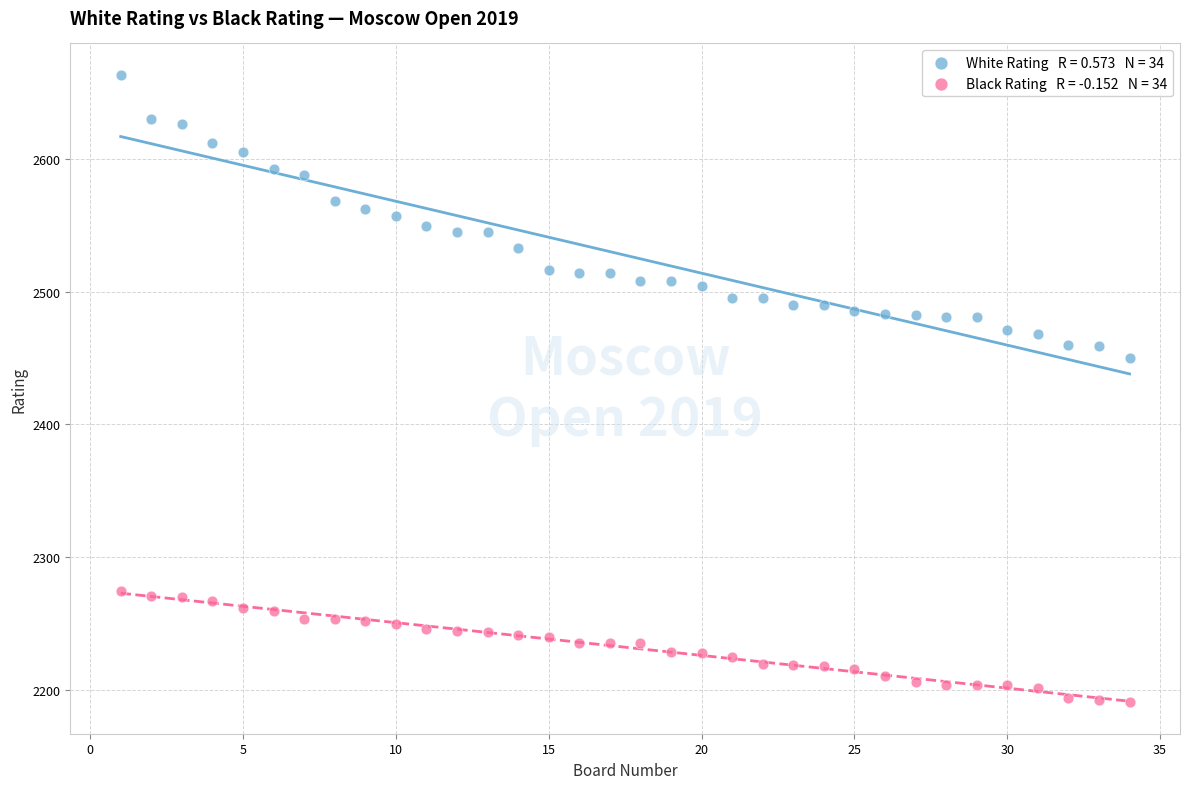

Across all series, what Y value is closest to 2427?

2450